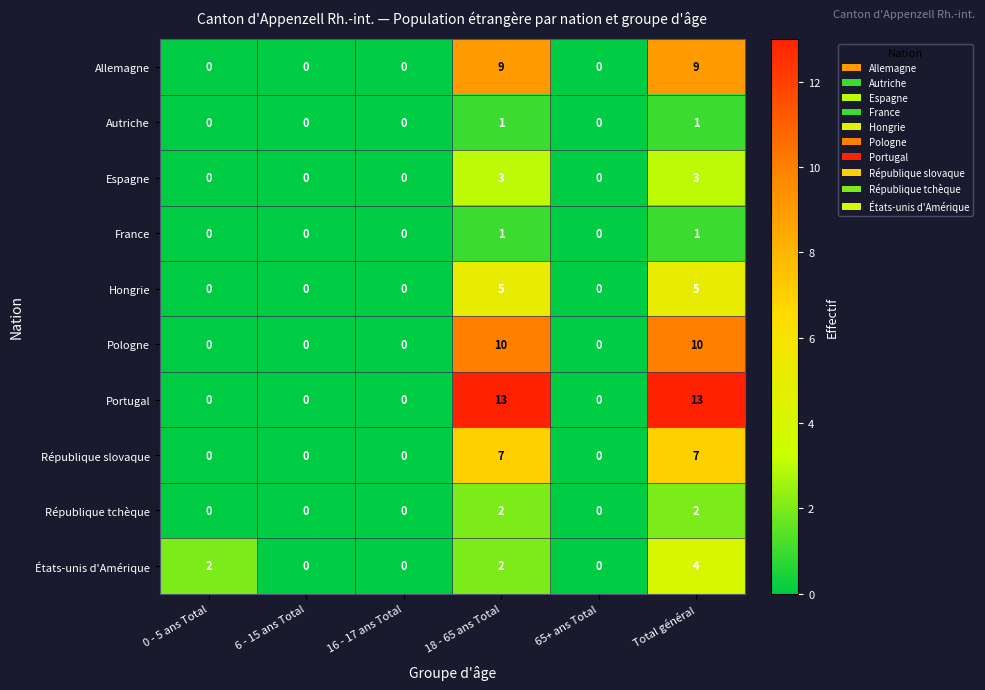

How many positive values does the Portugal series have?

2